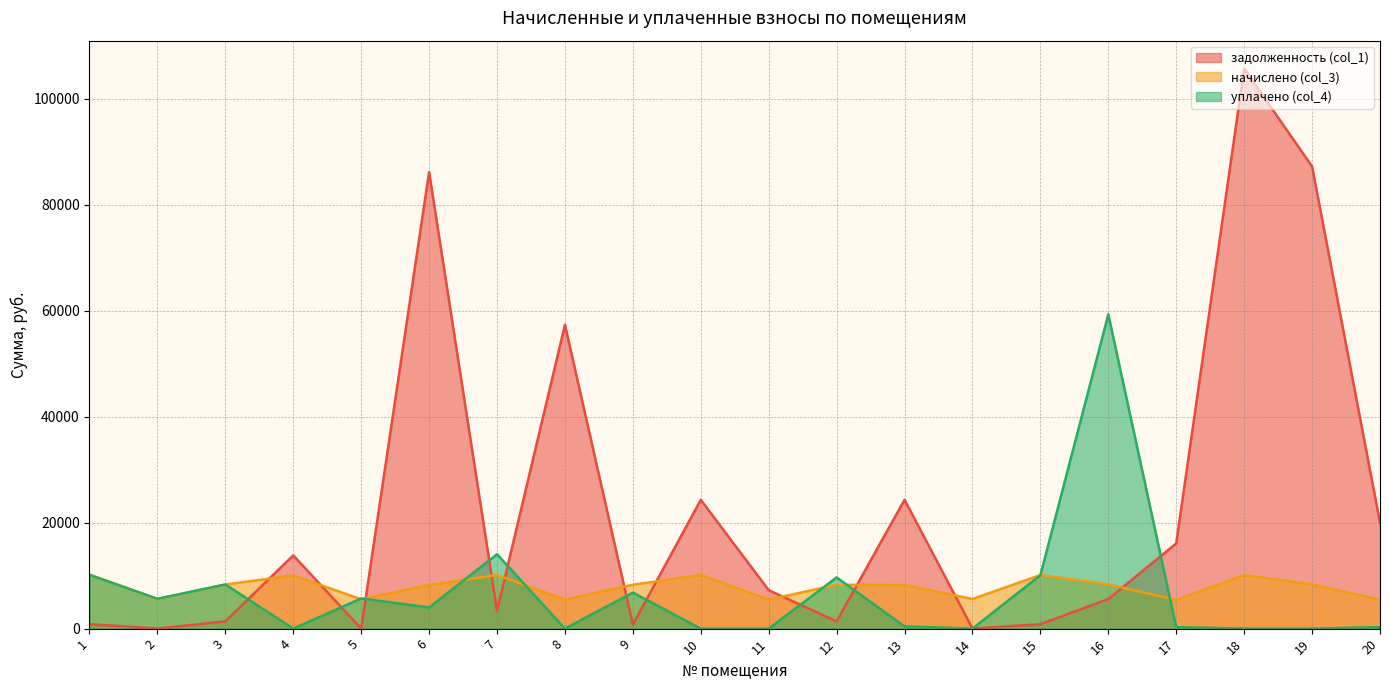

Reading left to right, what are all the values shown in this chart?

задолженность (col_1): 1=849.2	2=0.0	3=1387.4	4=13821.7	5=0.0	6=86139.2	7=3385.8	8=57326.2	9=760.4	10=24302.4	11=7251.8	12=1360.4	13=24309.6	14=0.0	15=843.2	16=5571.9	17=16079.1	18=105648.7	19=87189.9	20=20000.0
начислено (col_3): 1=10189.9	2=5554.2	3=8324.2	4=10032.0	5=5539.9	6=8238.0	7=10118.2	8=5482.4	9=8281.1	10=10132.6	11=5468.2	12=8281.1	13=8223.7	14=5597.3	15=10118.2	16=8324.2	17=5439.4	18=10104.0	19=8338.6	20=5439.4
уплачено (col_4): 1=10147.3	2=5640.6	3=8333.0	4=0.0	5=5690.0	6=4000.0	7=14038.0	8=0.0	9=6799.0	10=0.0	11=0.0	12=9656.4	13=421.4	14=0.0	15=10075.7	16=59289.9	17=278.8	18=0.0	19=0.0	20=278.7